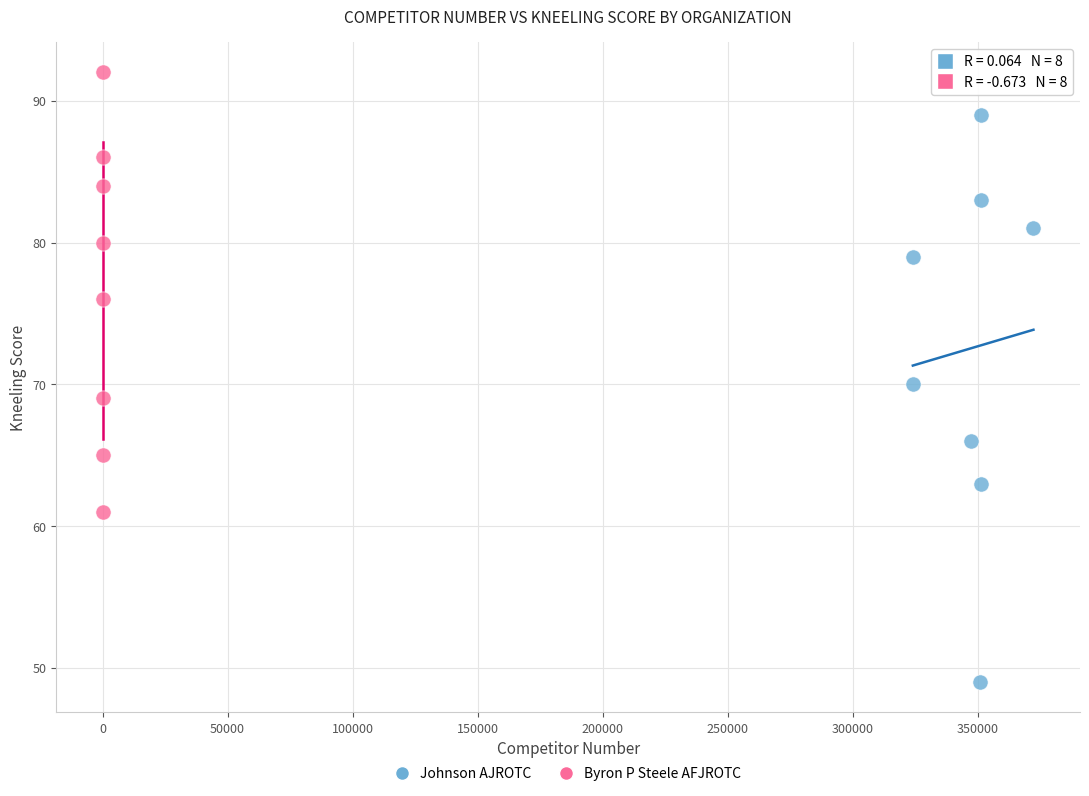

Which series reaches the minimum Y coordinate?

Johnson AJROTC